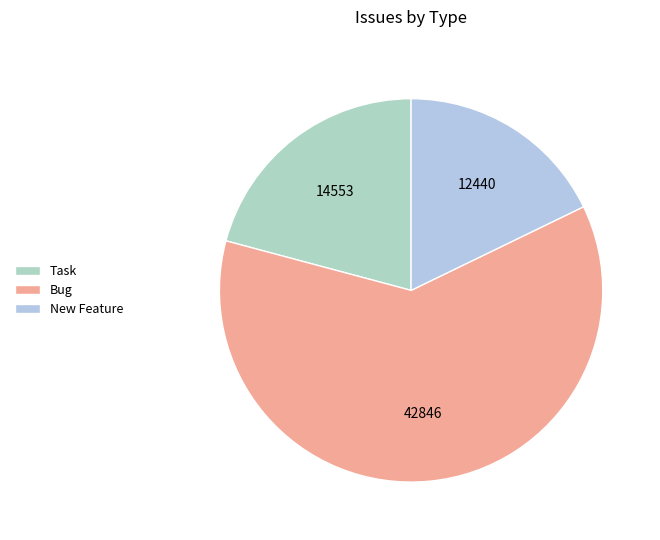

How many segments does this pie chart have?

3